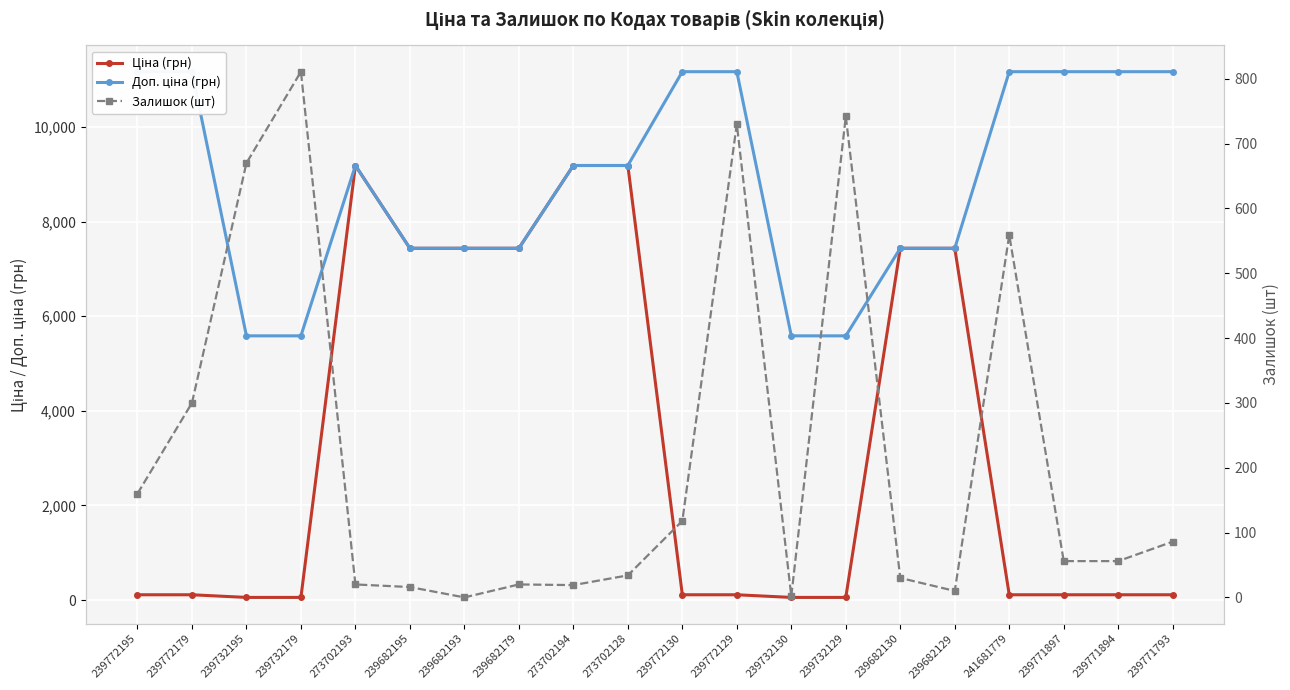

At which label does Залишок (шт) reach its peak?

239732179